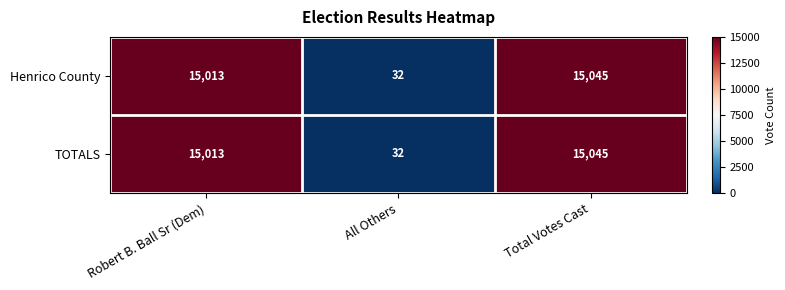

Reading left to right, what are all the values shown in this chart?

Henrico County: Robert B. Ball Sr (Dem)=15013	All Others=32	Total Votes Cast=15045
TOTALS: Robert B. Ball Sr (Dem)=15013	All Others=32	Total Votes Cast=15045